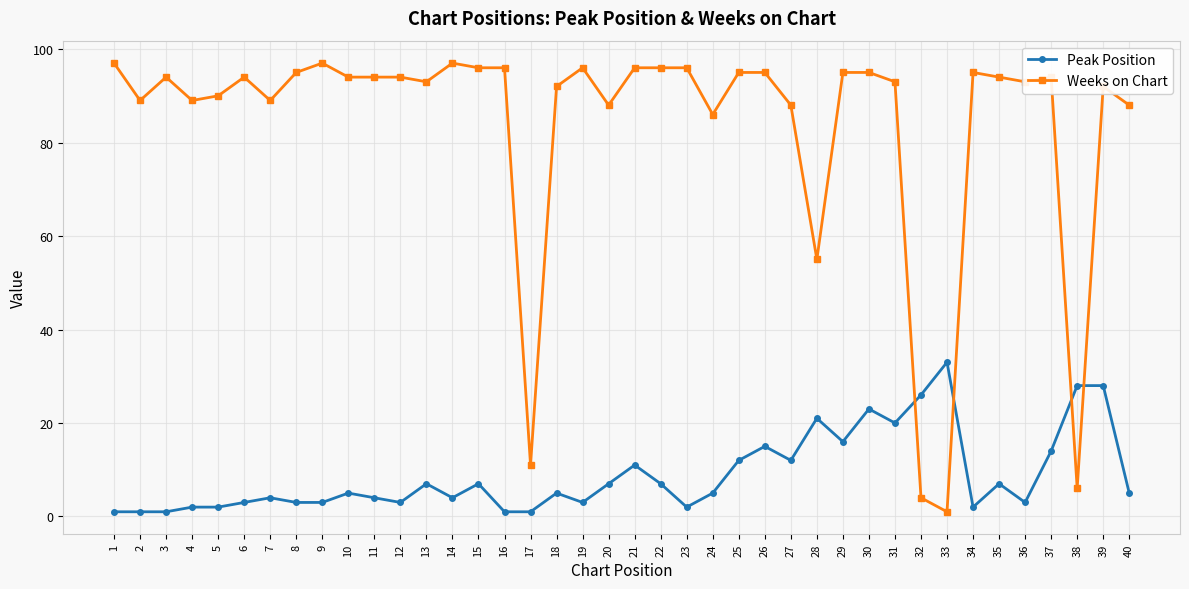

What is the maximum value shown in the chart?

97